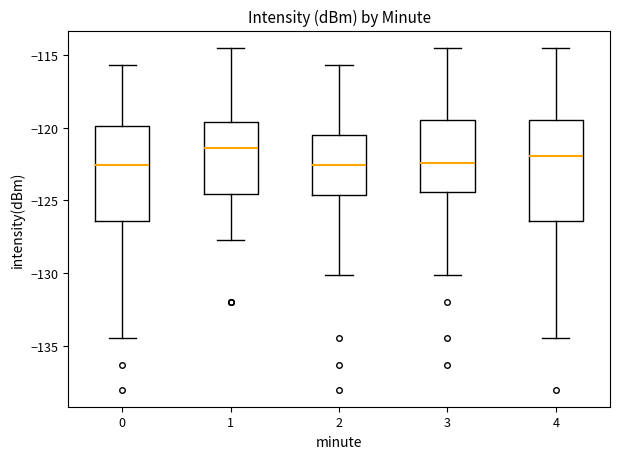

Reading left to right, read every box against the y-axis: the position of its median line, the range the box covers, and the ends of its whiskers. The values are not printed on the chart, so give them approximately, as read against the axis.

0: median -122.5, box -126.5 to -120.0, whiskers -134.5 to -115.5
1: median -121.5, box -124.5 to -119.5, whiskers -127.5 to -114.5
2: median -122.5, box -124.5 to -120.5, whiskers -130.0 to -115.5
3: median -122.5, box -124.5 to -119.5, whiskers -130.0 to -114.5
4: median -122.0, box -126.5 to -119.5, whiskers -134.5 to -114.5